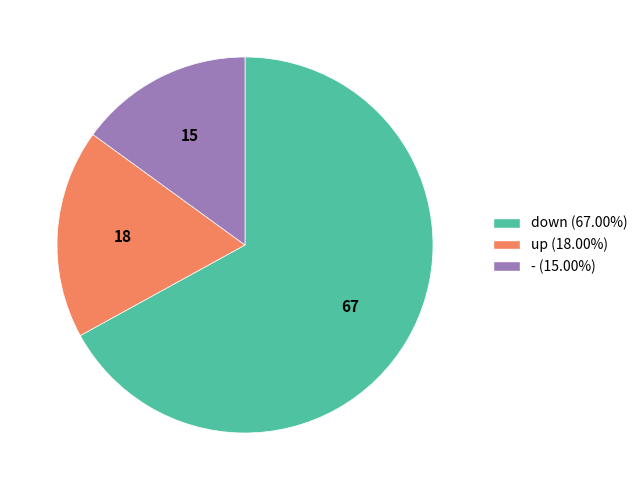

Rank the categories by value from lowest to highest.

-, up, down